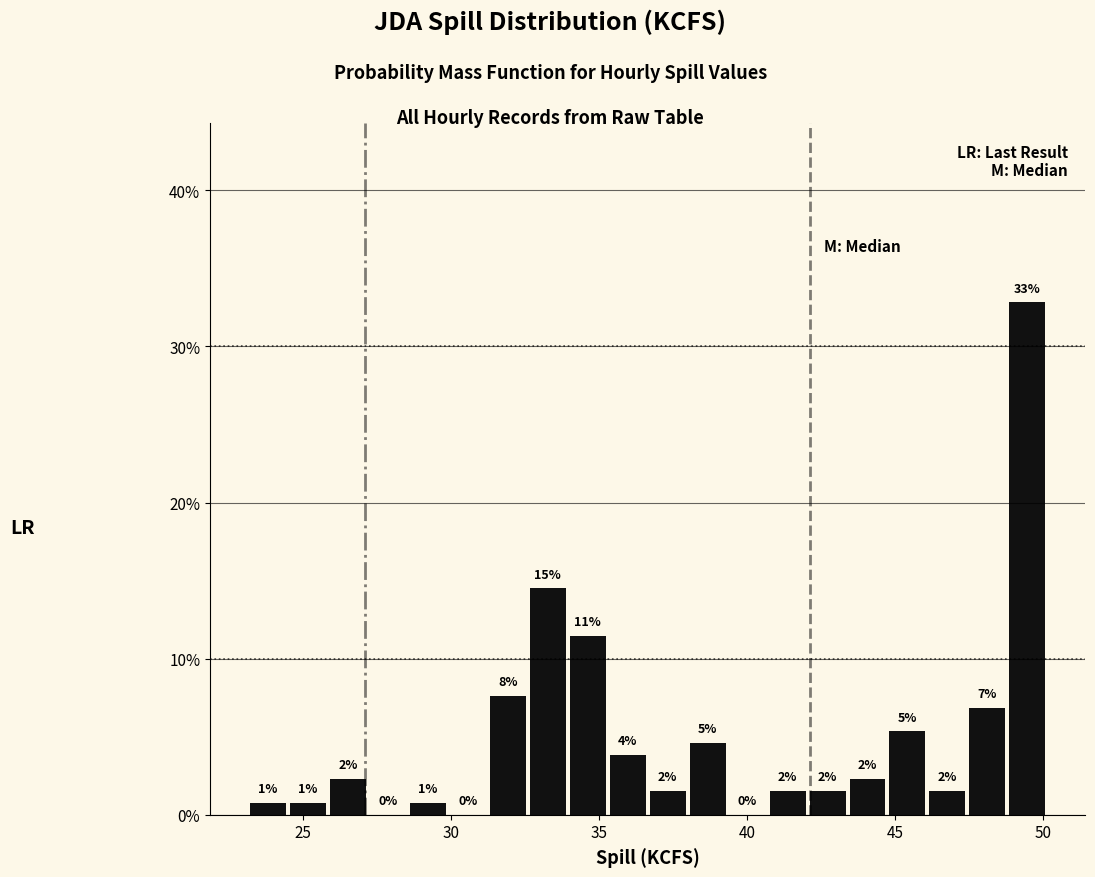

Read against the x-axis, roughly where is the centre of the tallest bar?

49.5